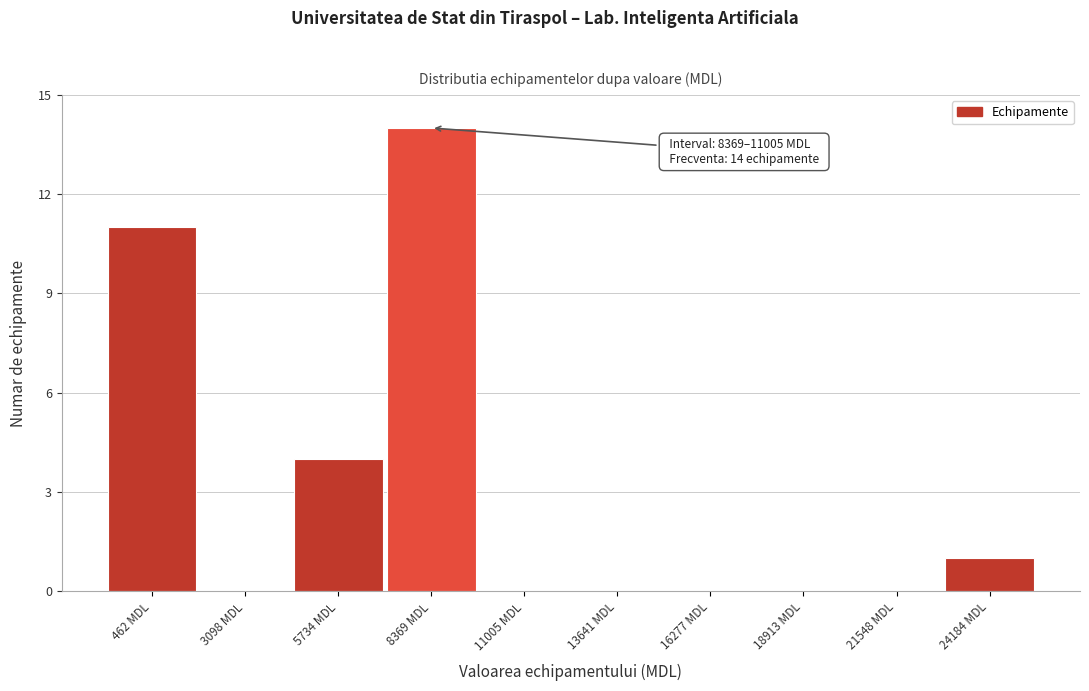

Reading right to left, list all the values displayed in this chart.

24184 MDL=1	21548 MDL=0	18913 MDL=0	16277 MDL=0	13641 MDL=0	11005 MDL=0	8369 MDL=14	5734 MDL=4	3098 MDL=0	462 MDL=11